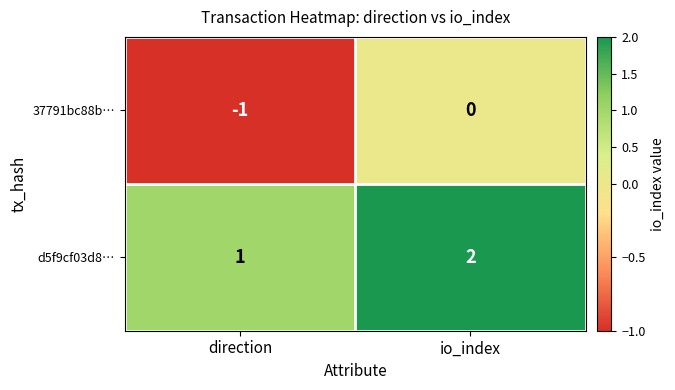

What is the sum of the d5f9cf03d8… values at io_index and direction?

3